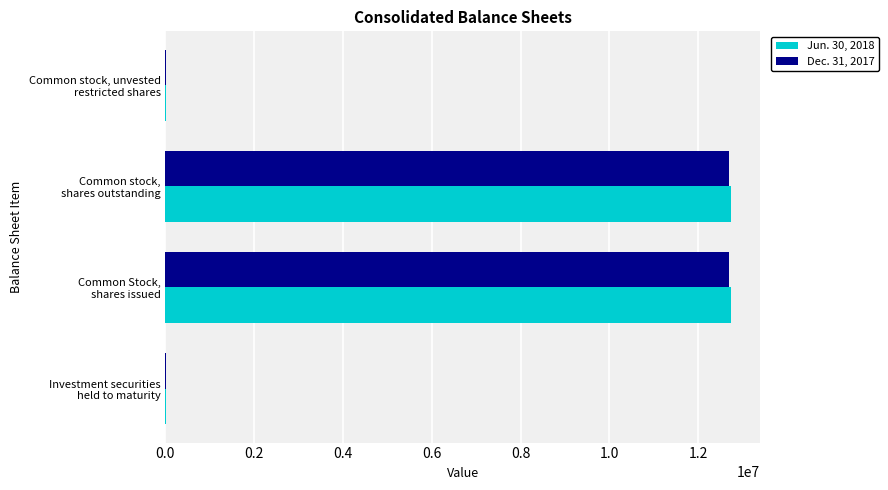

What are all the series names shown in the legend?

Jun. 30, 2018, Dec. 31, 2017